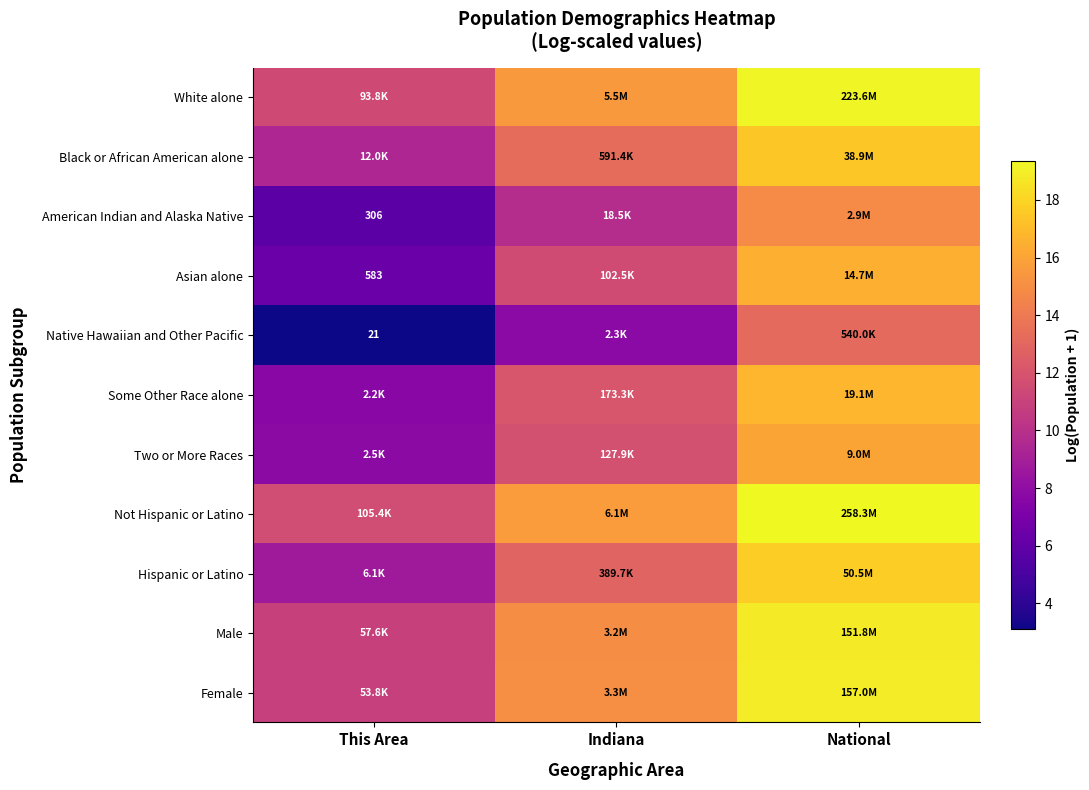

Which has a higher value, Indiana or This Area?

Indiana